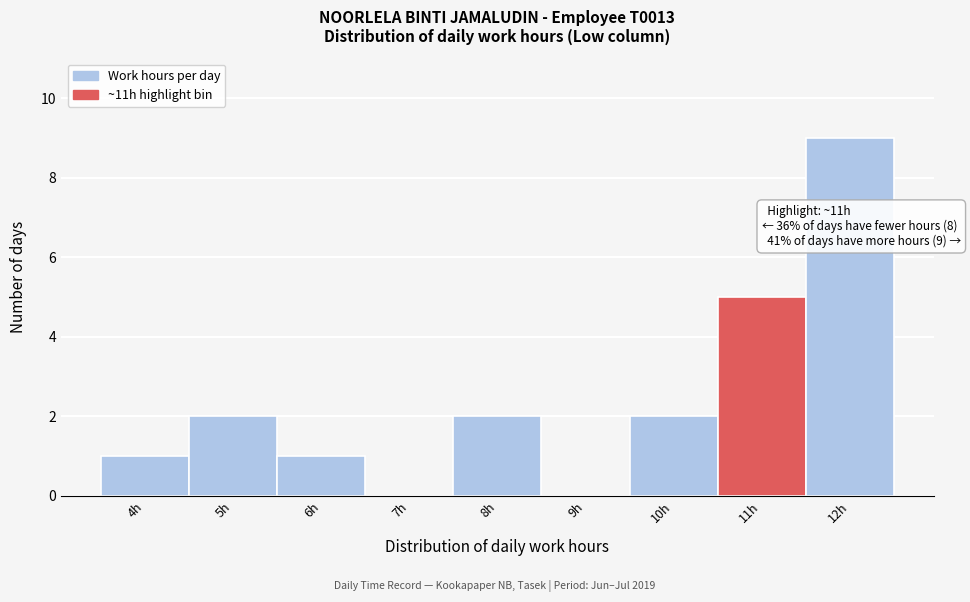

Reading left to right, extract all data points from this chart.

4h=1	5h=2	6h=1	7h=0	8h=2	9h=0	10h=2	11h=5	12h=9